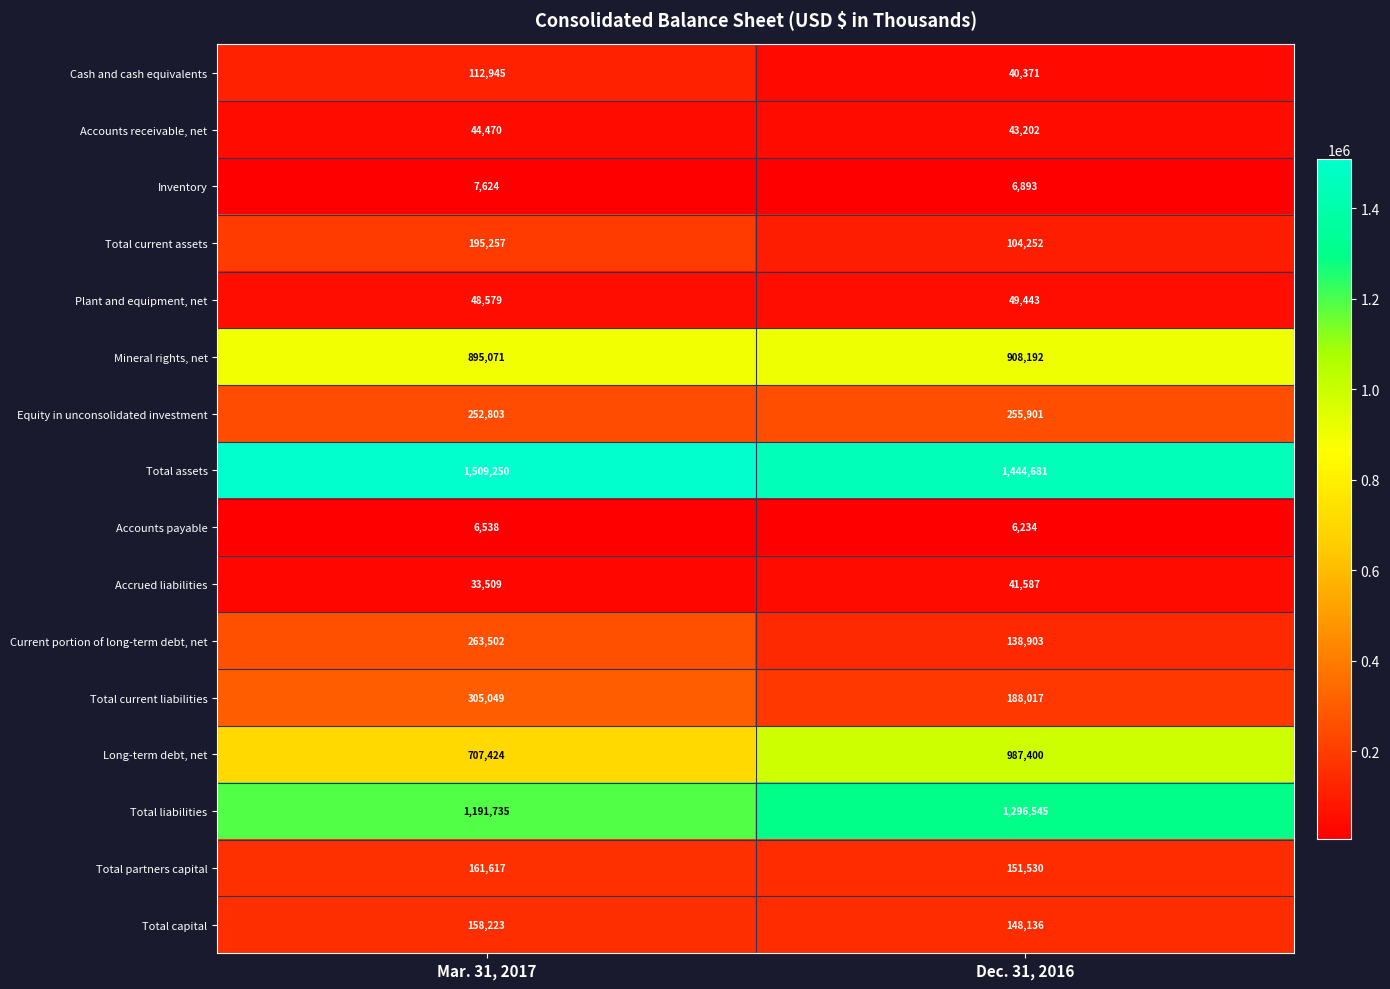

What is the average value of the Total capital series?

153180